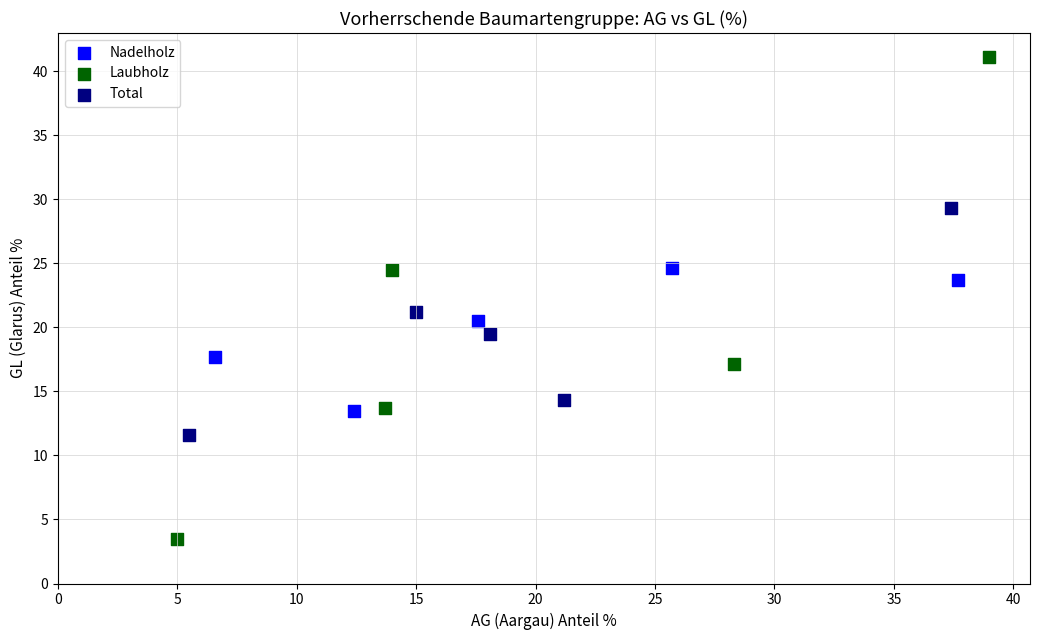

Which series contains the lowest Y value?

Laubholz